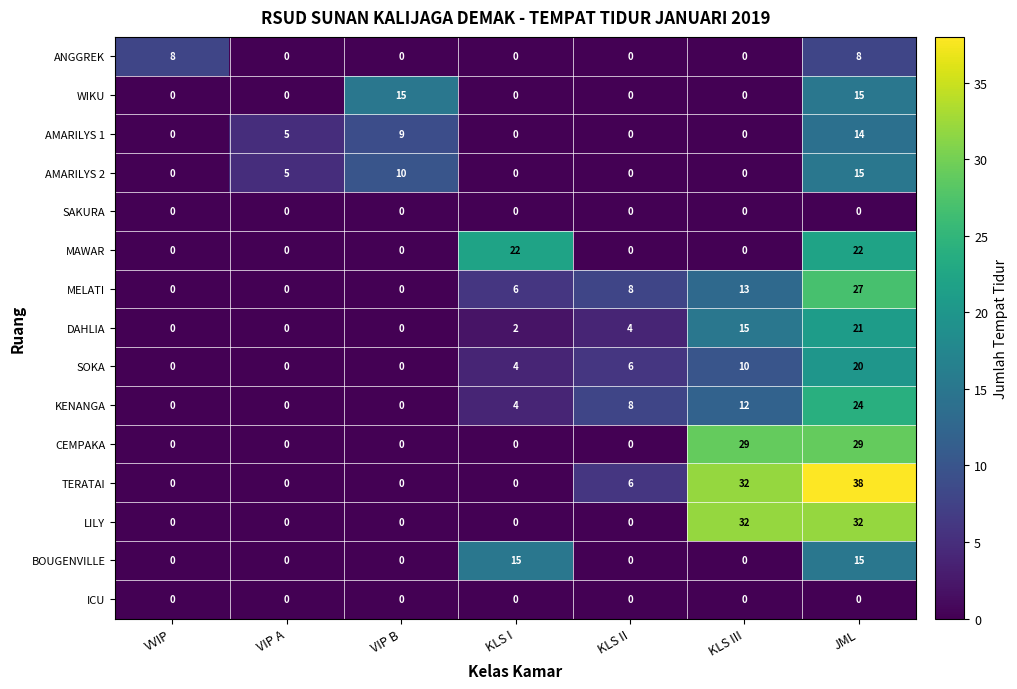

What is the sum of all KENANGA values?

48